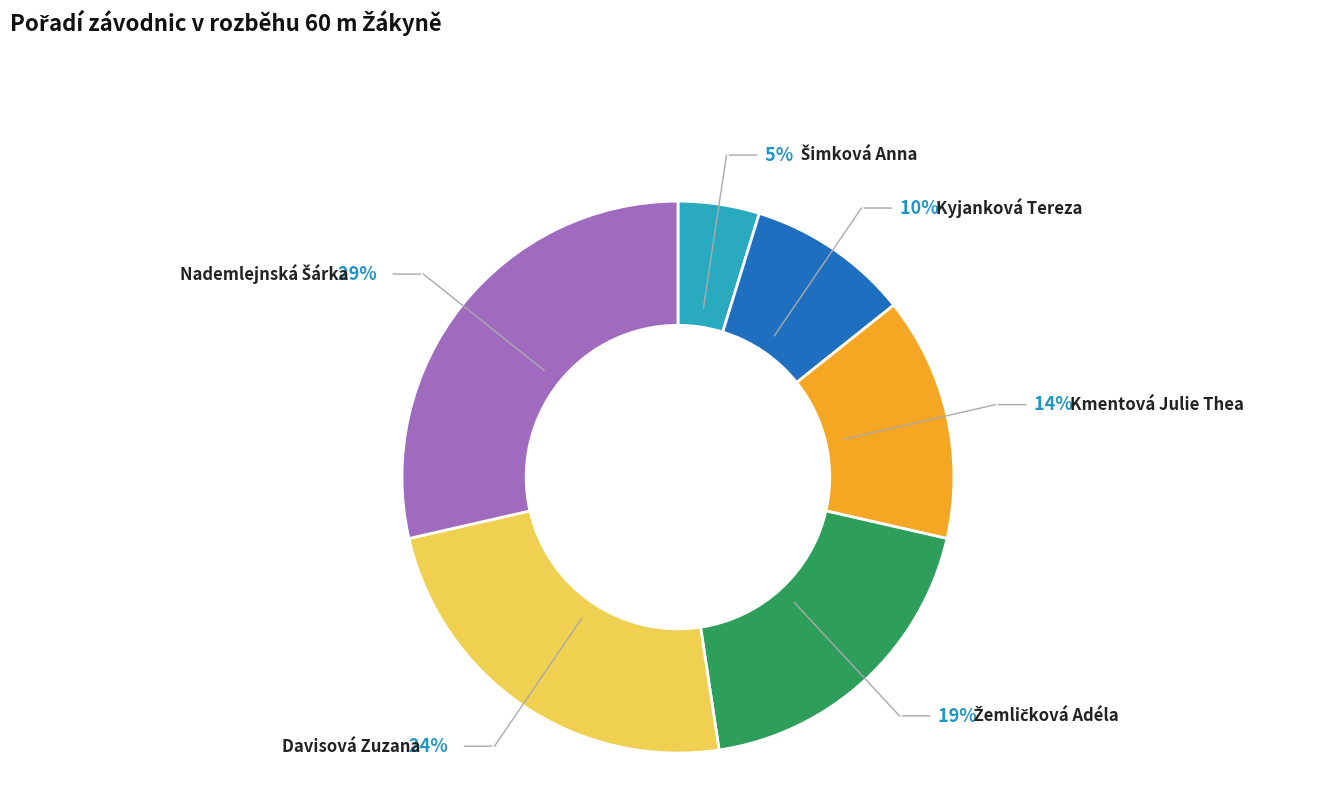

How many slices are in this pie chart?

6